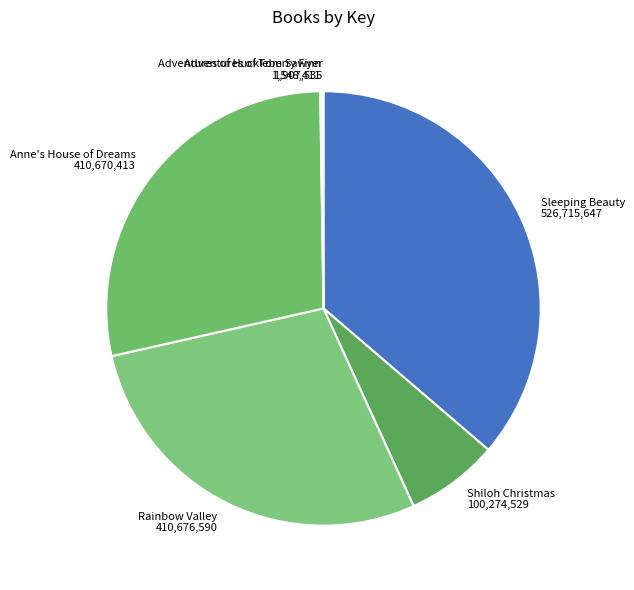

Is there a majority slice in this chart?

No